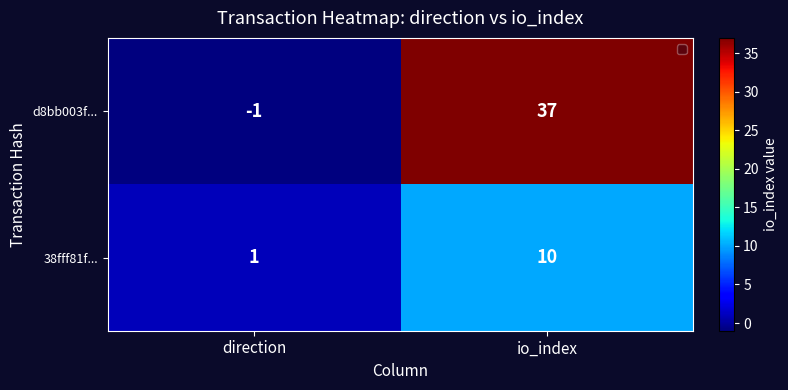

Which series has the largest total across all categories?

d8bb003f...